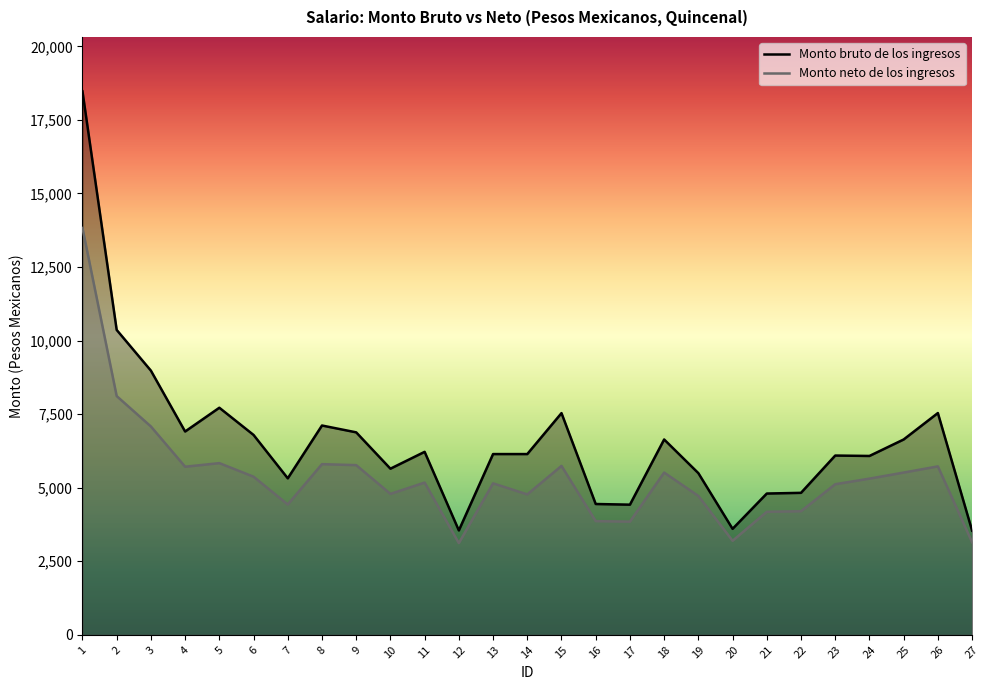

What is the highest value of the Monto neto de los ingresos series?

13829.5